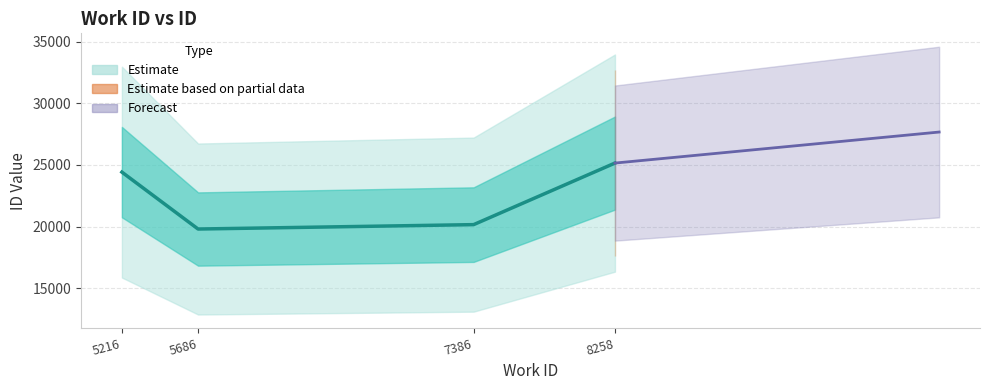

What is the sum of all values?

89519